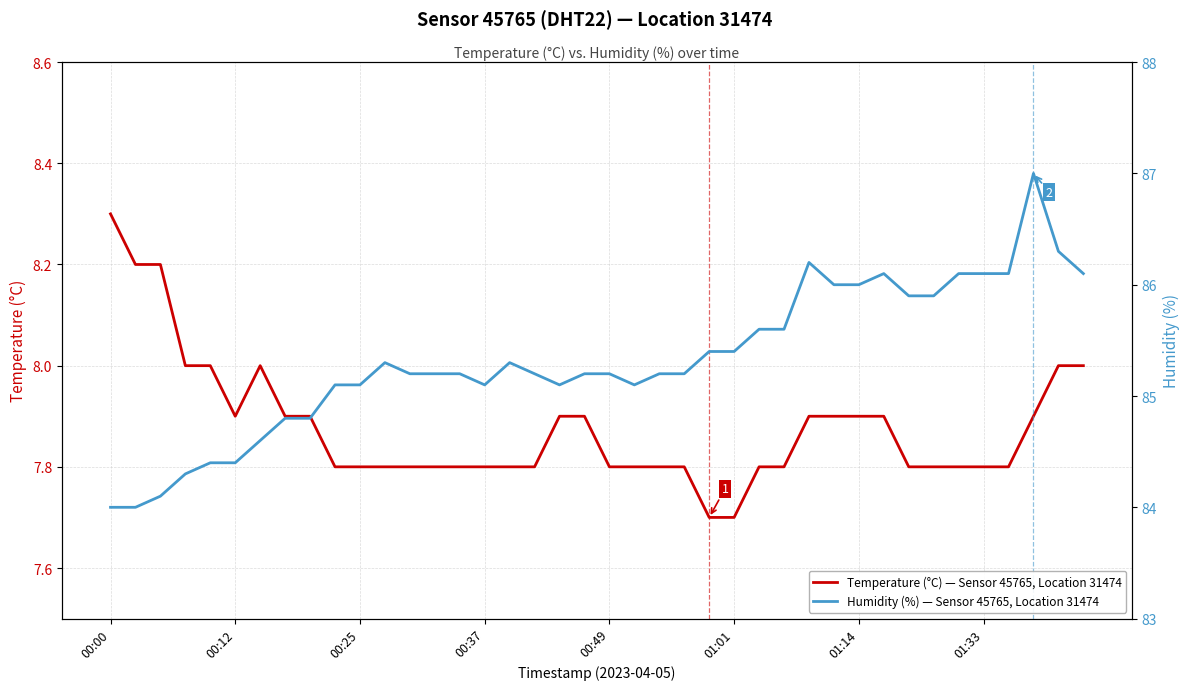

Rank the series by their maximum value, from highest to lowest.

Humidity (%) — Sensor 45765, Location 31474, Temperature (°C) — Sensor 45765, Location 31474